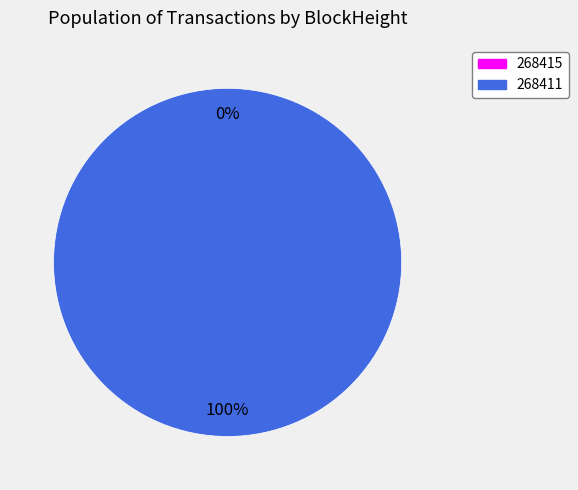

Which has a higher value, 268411 or 268415?

268411